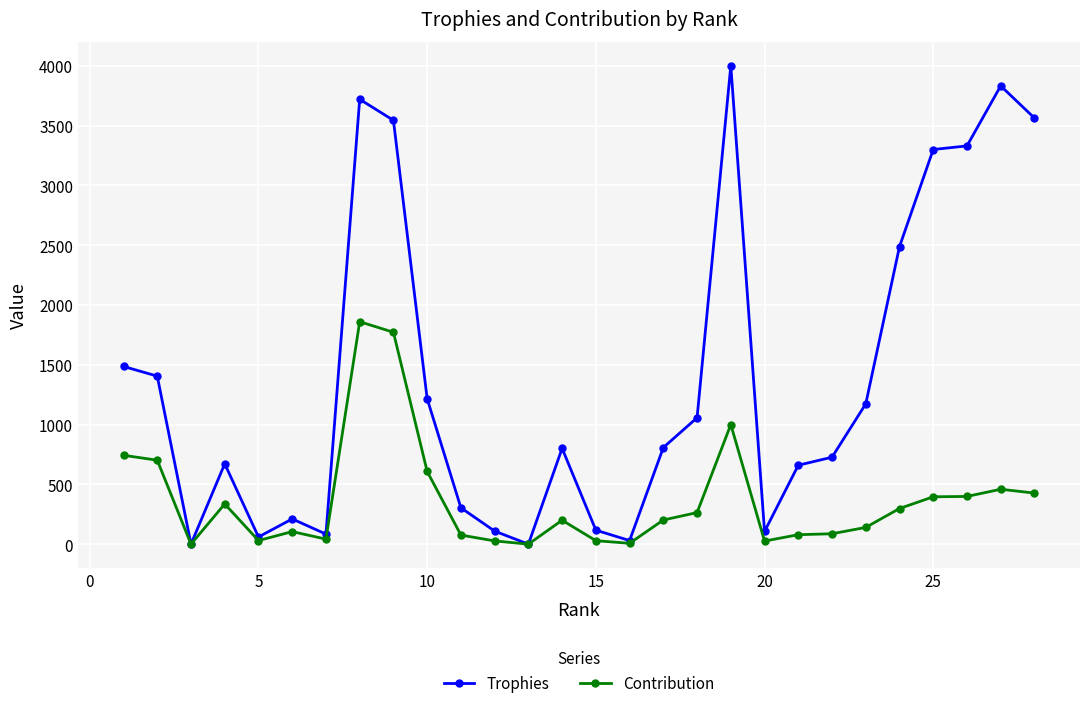

Which series has the widest spread of values?

Trophies